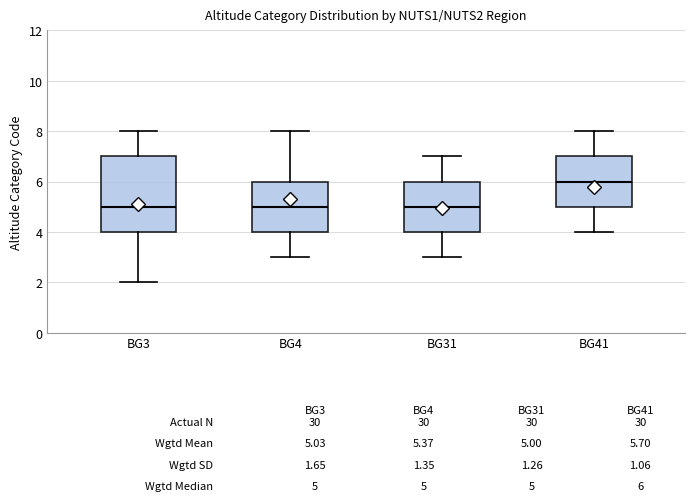

Comparing the boxes themselves (not the whiskers), which one is the tallest?

BG3